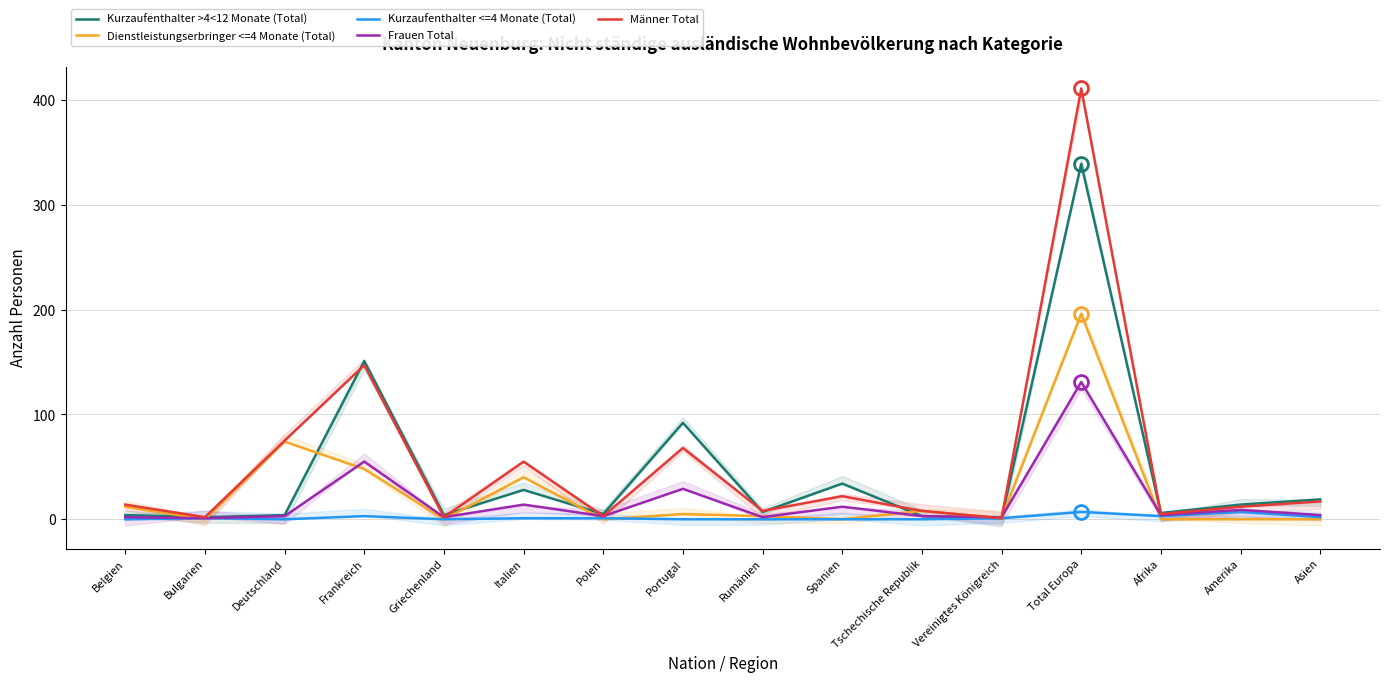

List the labels in order of Männer Total value, smallest first.

Vereinigtes Königreich, Bulgarien, Griechenland, Polen, Afrika, Rumänien, Tschechische Republik, Amerika, Belgien, Asien, Spanien, Italien, Portugal, Deutschland, Frankreich, Total Europa